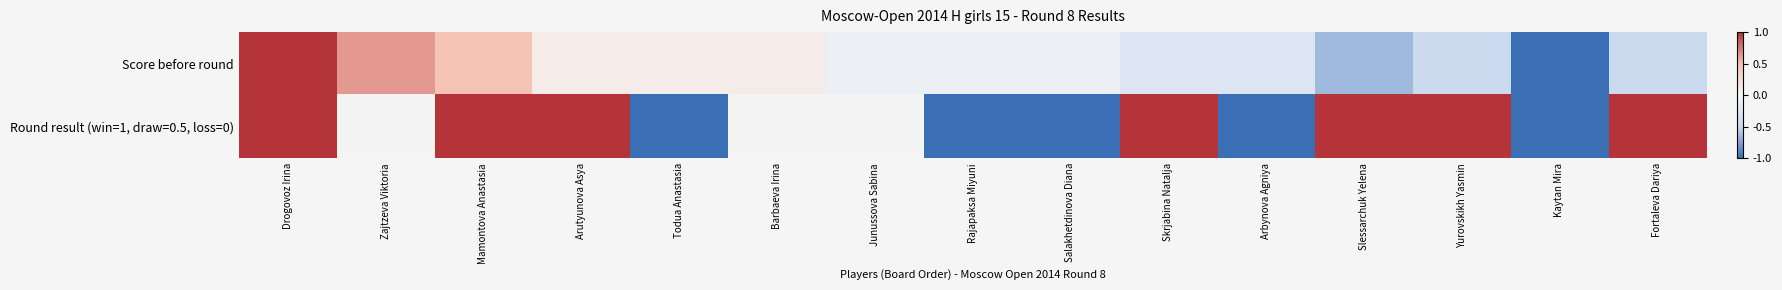

Count the number of data series in this chart.

2